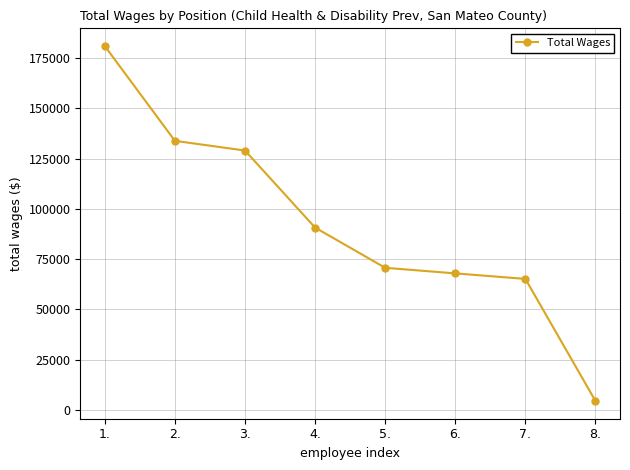

What is the smallest value displayed?

4499